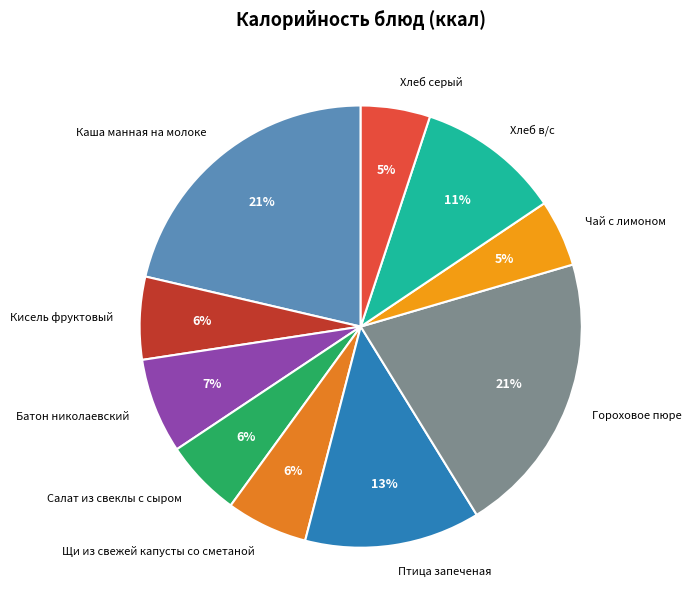

Do Салат из свеклы с сыром and Хлеб серый together represent more than half of the pie?

No